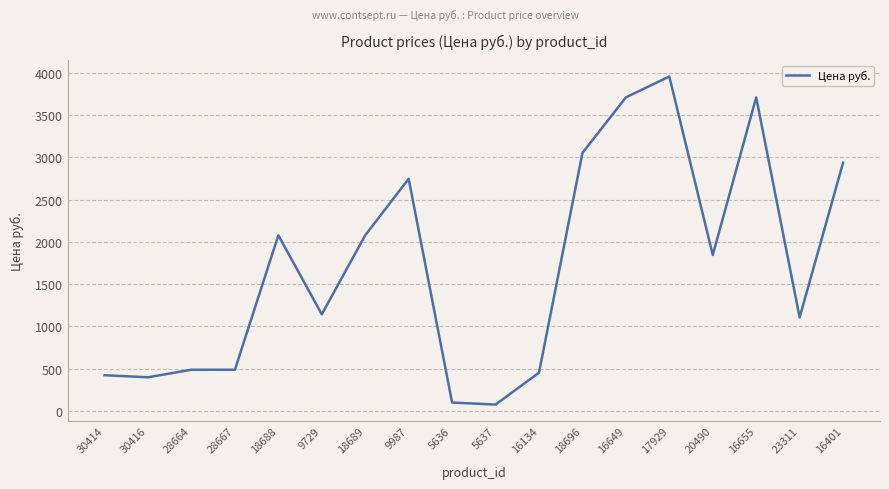

Which label corresponds to the largest value in the chart?

17929